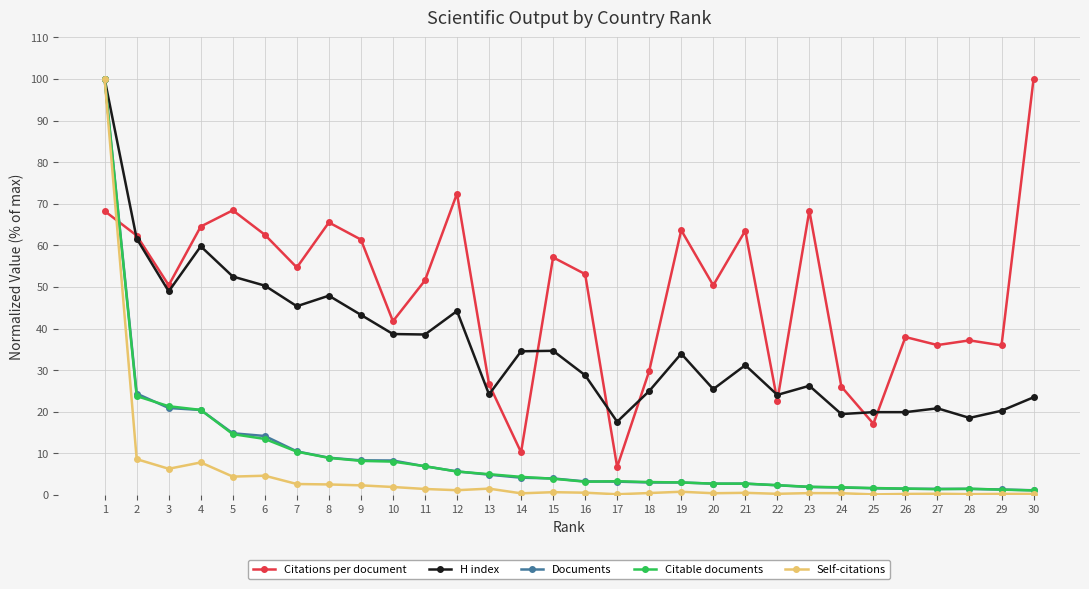

Where do Citations per document and Documents first cross each other?

1 and 2